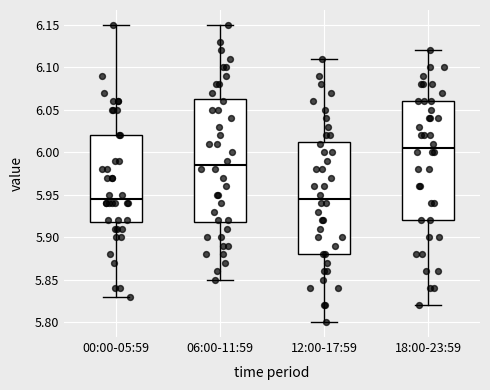

Reading left to right, transcribe this box plot: for each box, give where its median line is, the range the box spans, and where its two whiskers end, as read against the y-axis. The values are not printed on the chart, so give them approximately, as read against the axis.

00:00-05:59: median 5.945, box 5.920 to 6.020, whiskers 5.830 to 6.150
06:00-11:59: median 5.985, box 5.920 to 6.065, whiskers 5.850 to 6.150
12:00-17:59: median 5.945, box 5.880 to 6.015, whiskers 5.800 to 6.110
18:00-23:59: median 6.005, box 5.920 to 6.060, whiskers 5.820 to 6.120